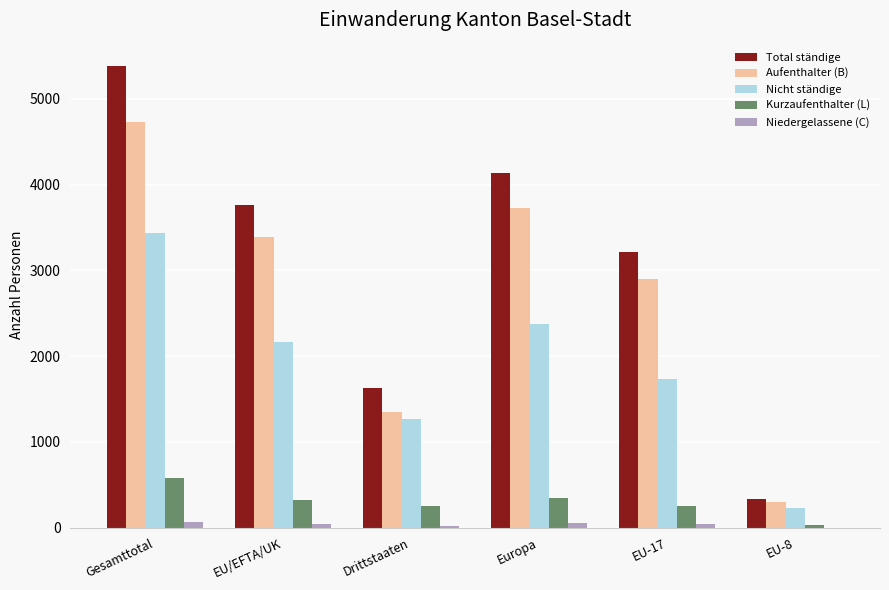

Are the bars horizontal?

No